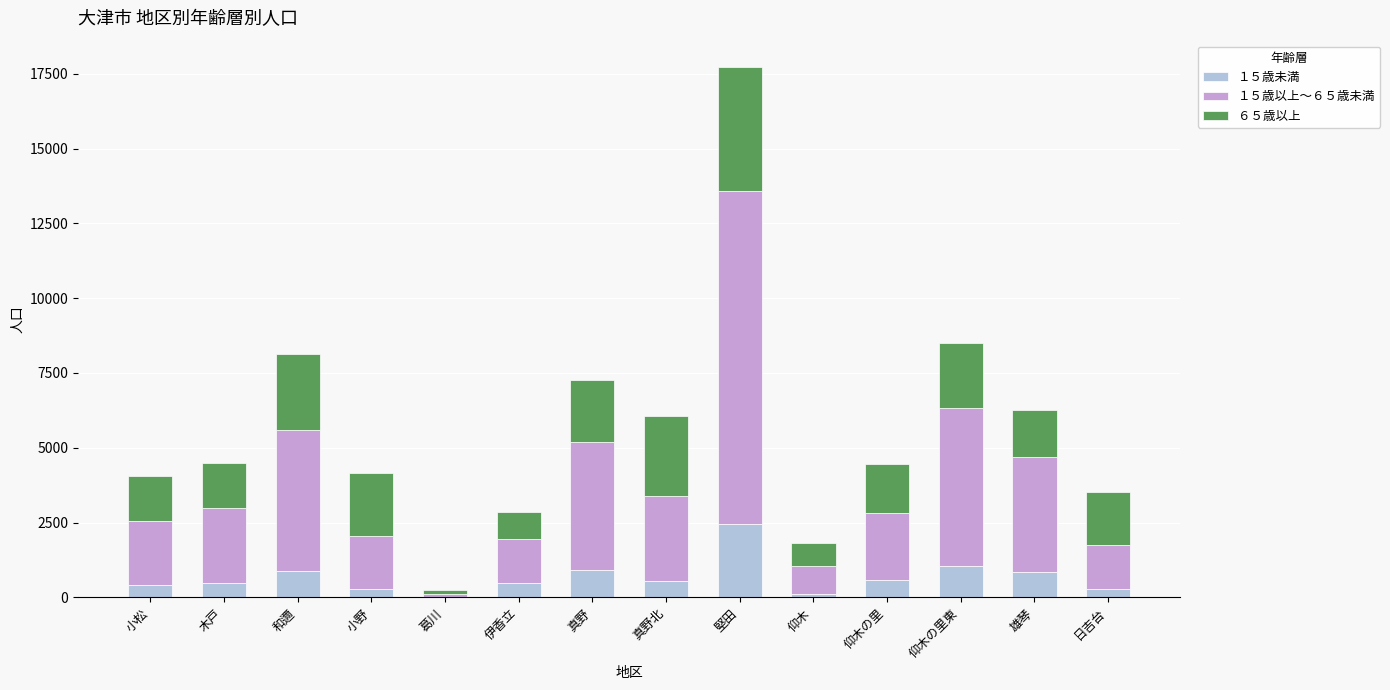

At which category is the sum across all series the highest?

堅田